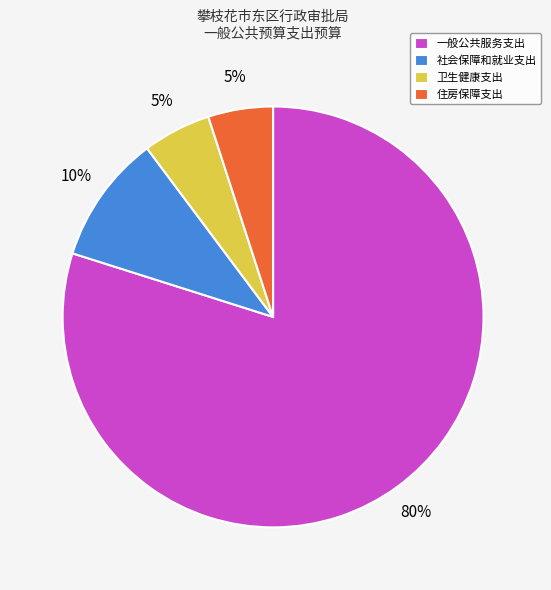

Approximately how many times larger is the value at 社会保障和就业支出 compared to 住房保障支出?

2.0